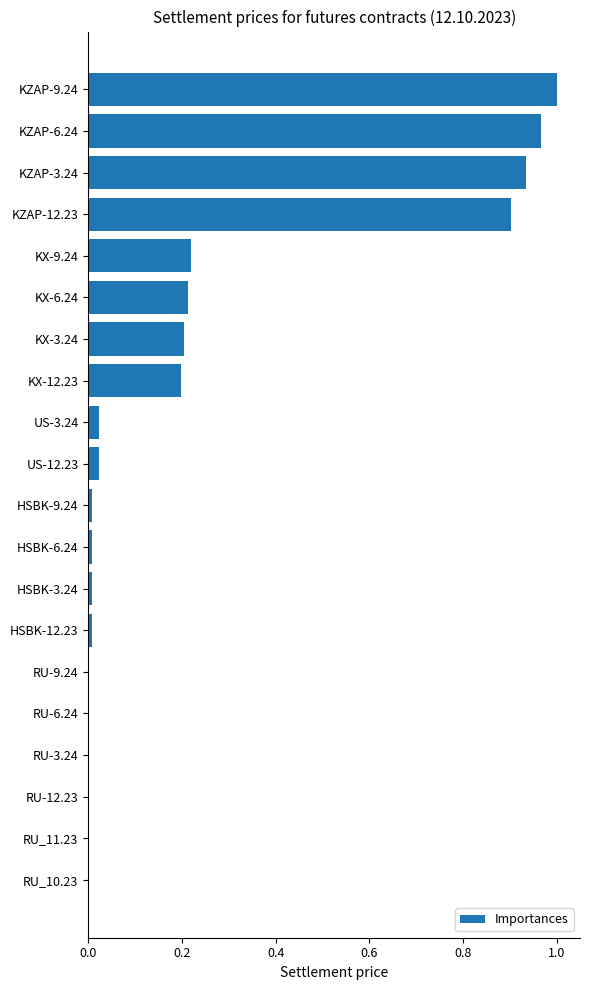

The chart shows a value of 0.0 at RU-12.23. True or false?

True